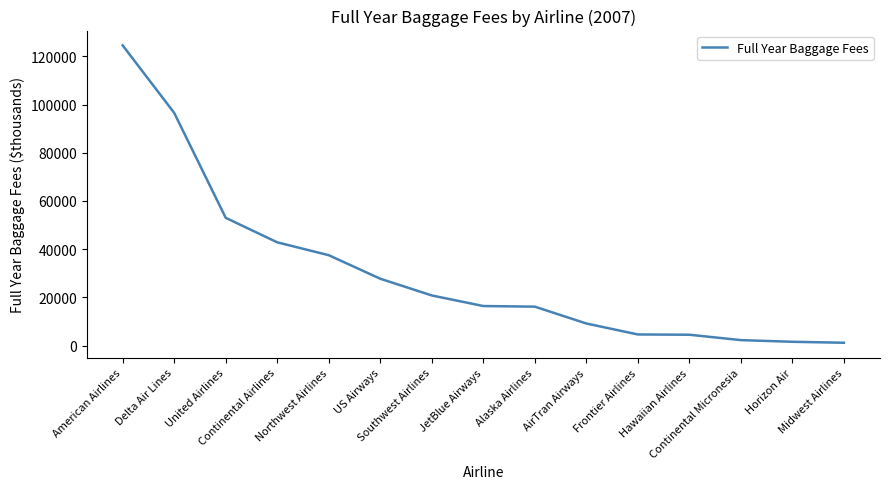

At which category does the chart reach its peak across all series?

American Airlines